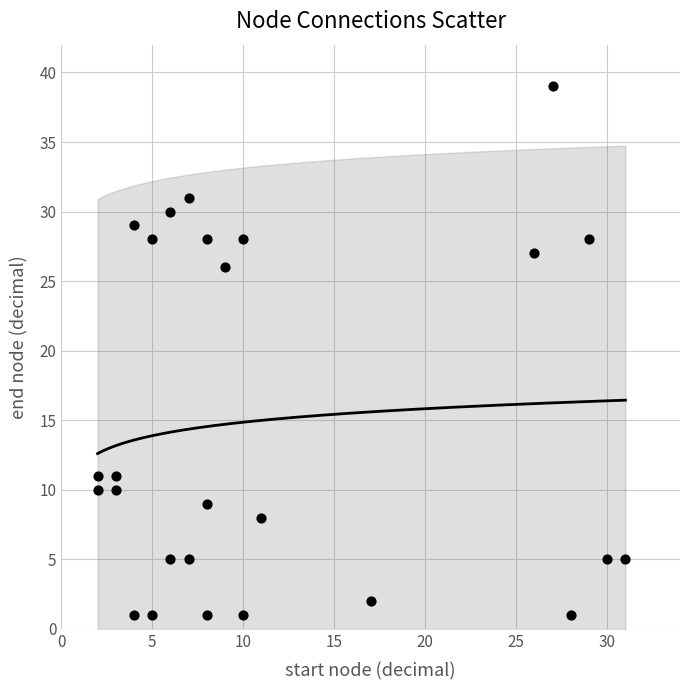

What is the range of X values (max minus min)?

29